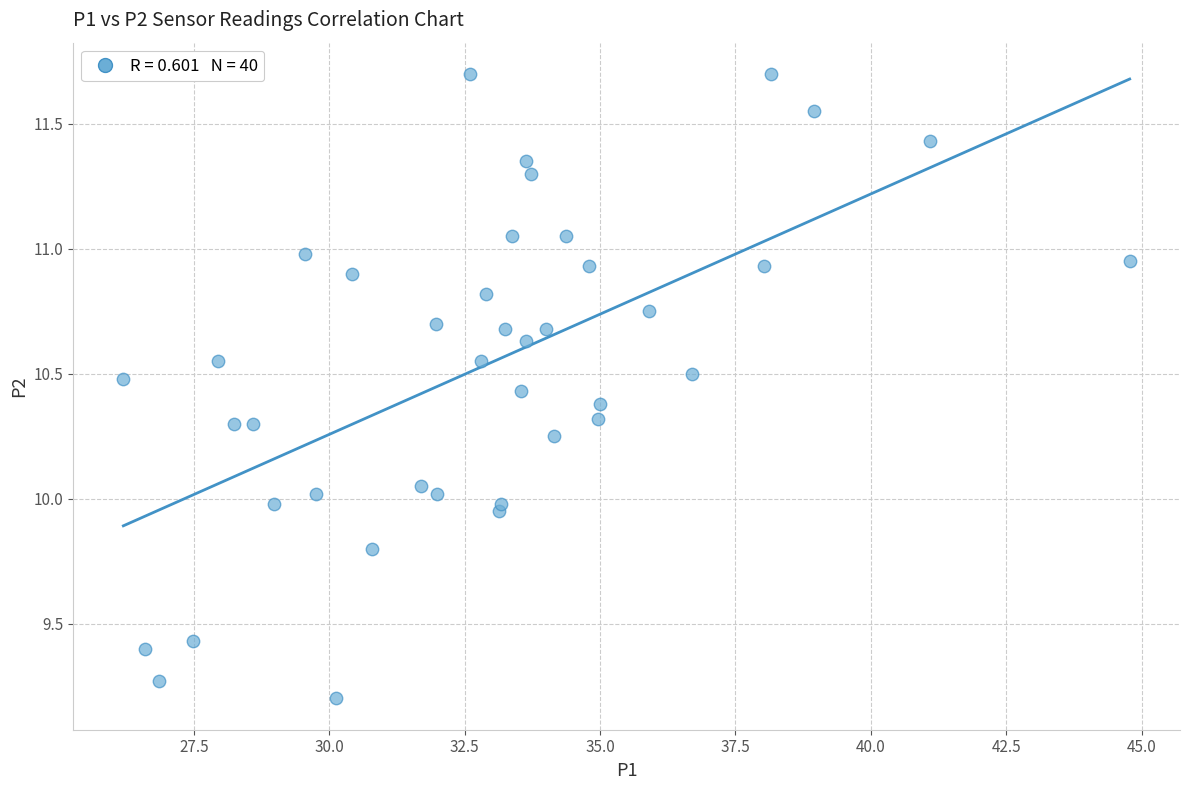

What is the range of X values (max minus min)?

18.6